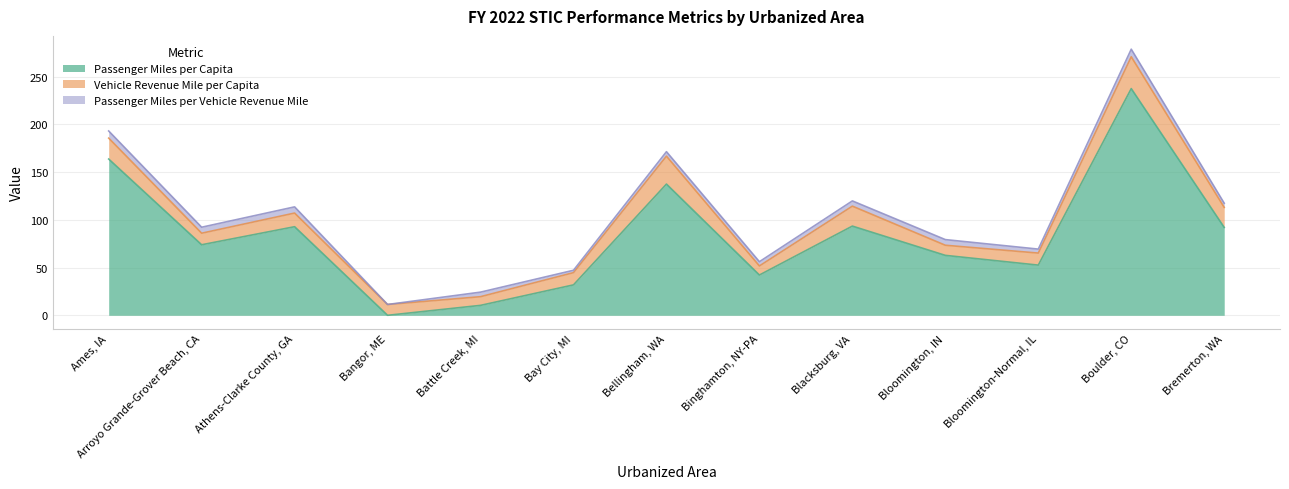

Rank the series by their average value, from highest to lowest.

Passenger Miles per Capita, Vehicle Revenue Mile per Capita, Passenger Miles per Vehicle Revenue Mile